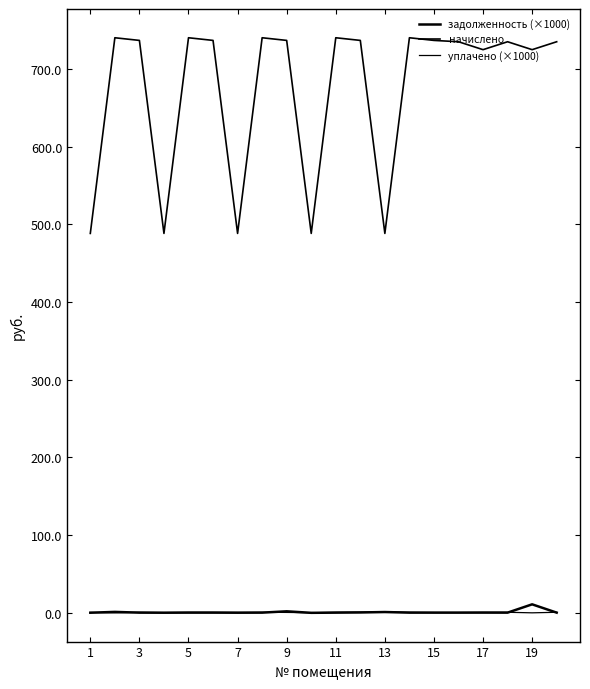

Which category has the lowest value across all series?

3